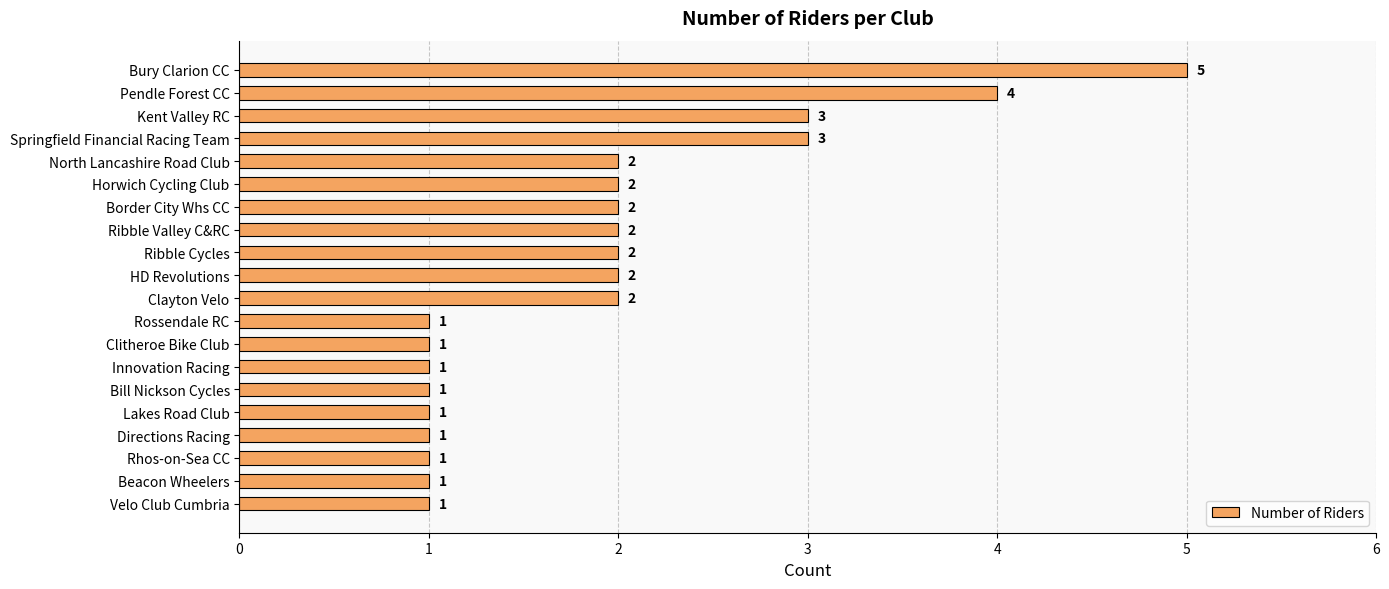

How many data points are less than 2?

9